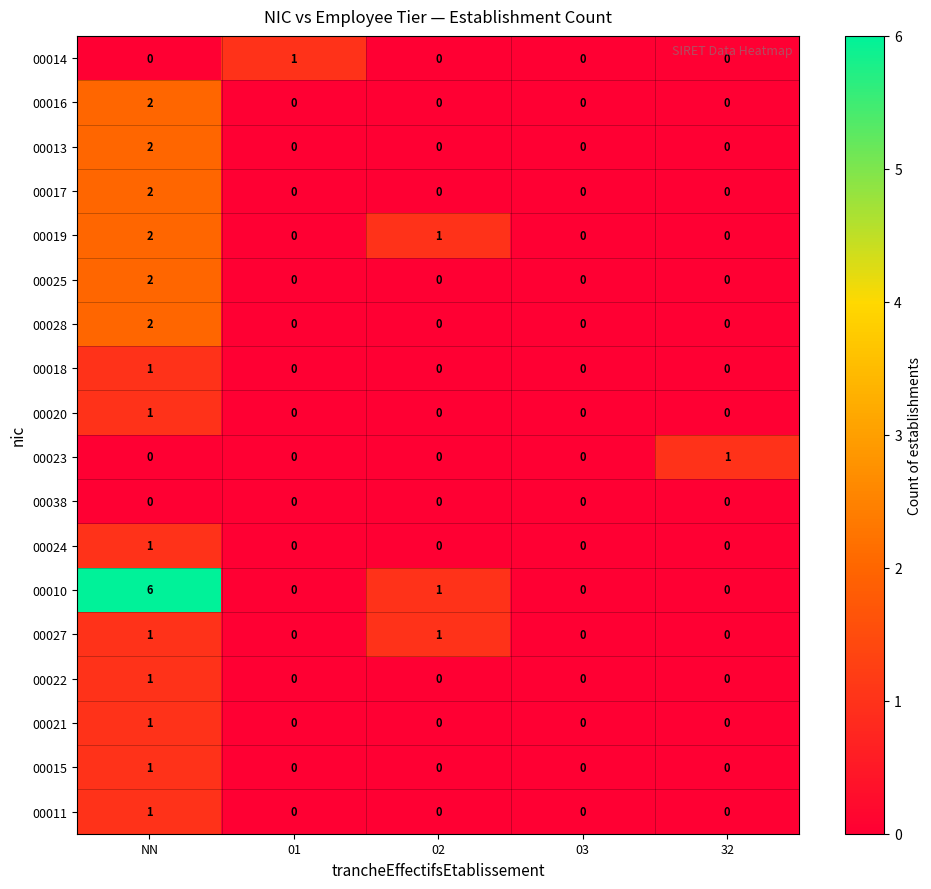

At which category is the sum across all series the highest?

NN